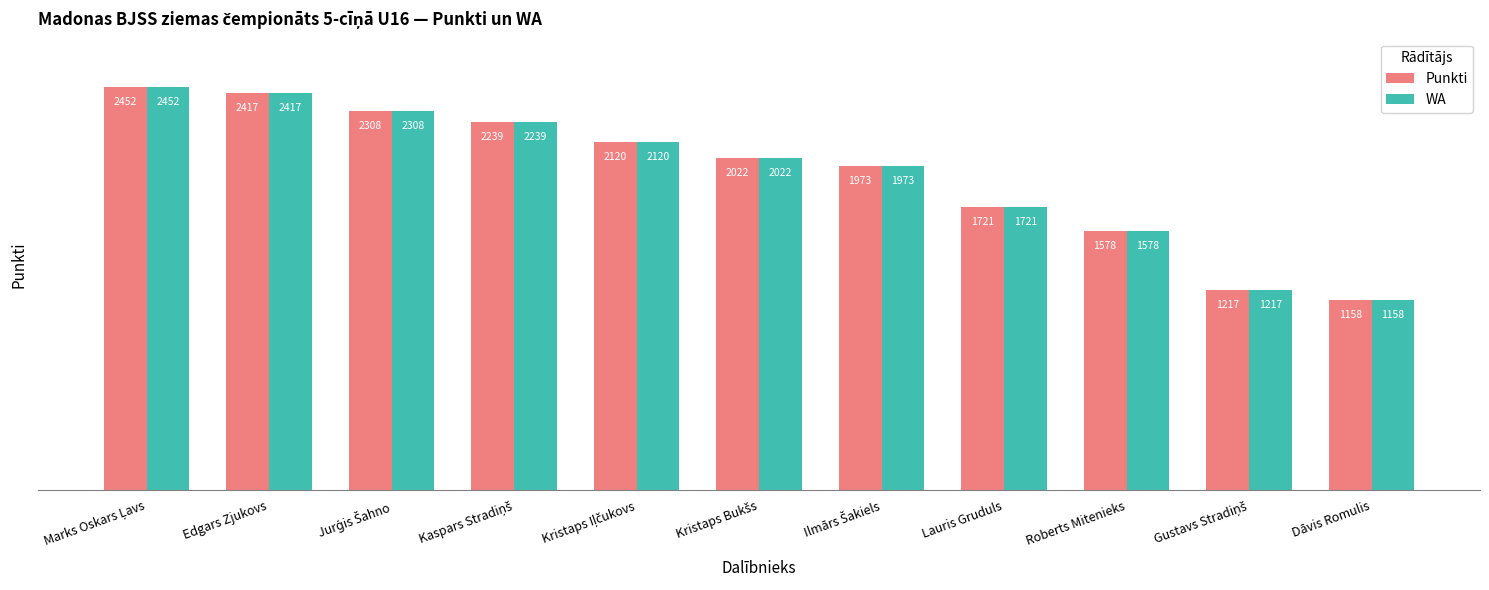

What is the difference between the second highest and minimum values in the WA series?

1259